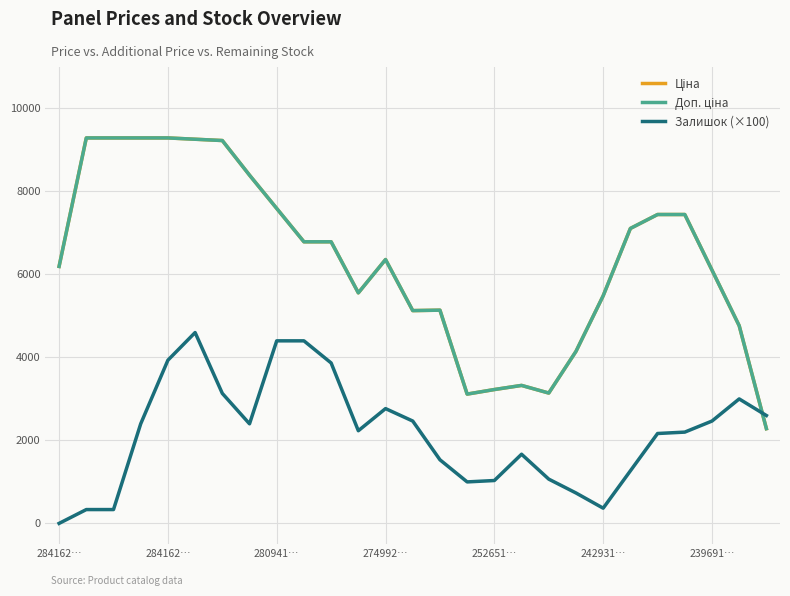

How many lines are shown in the chart?

3